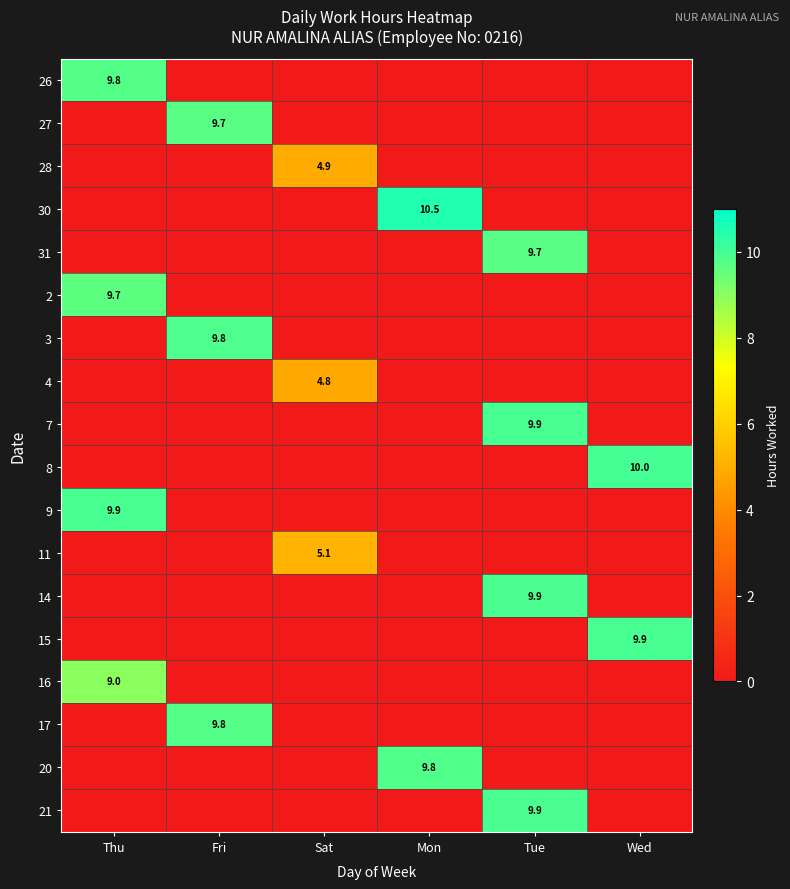

True or false: 17 has a value of 12.8 at Fri.

False